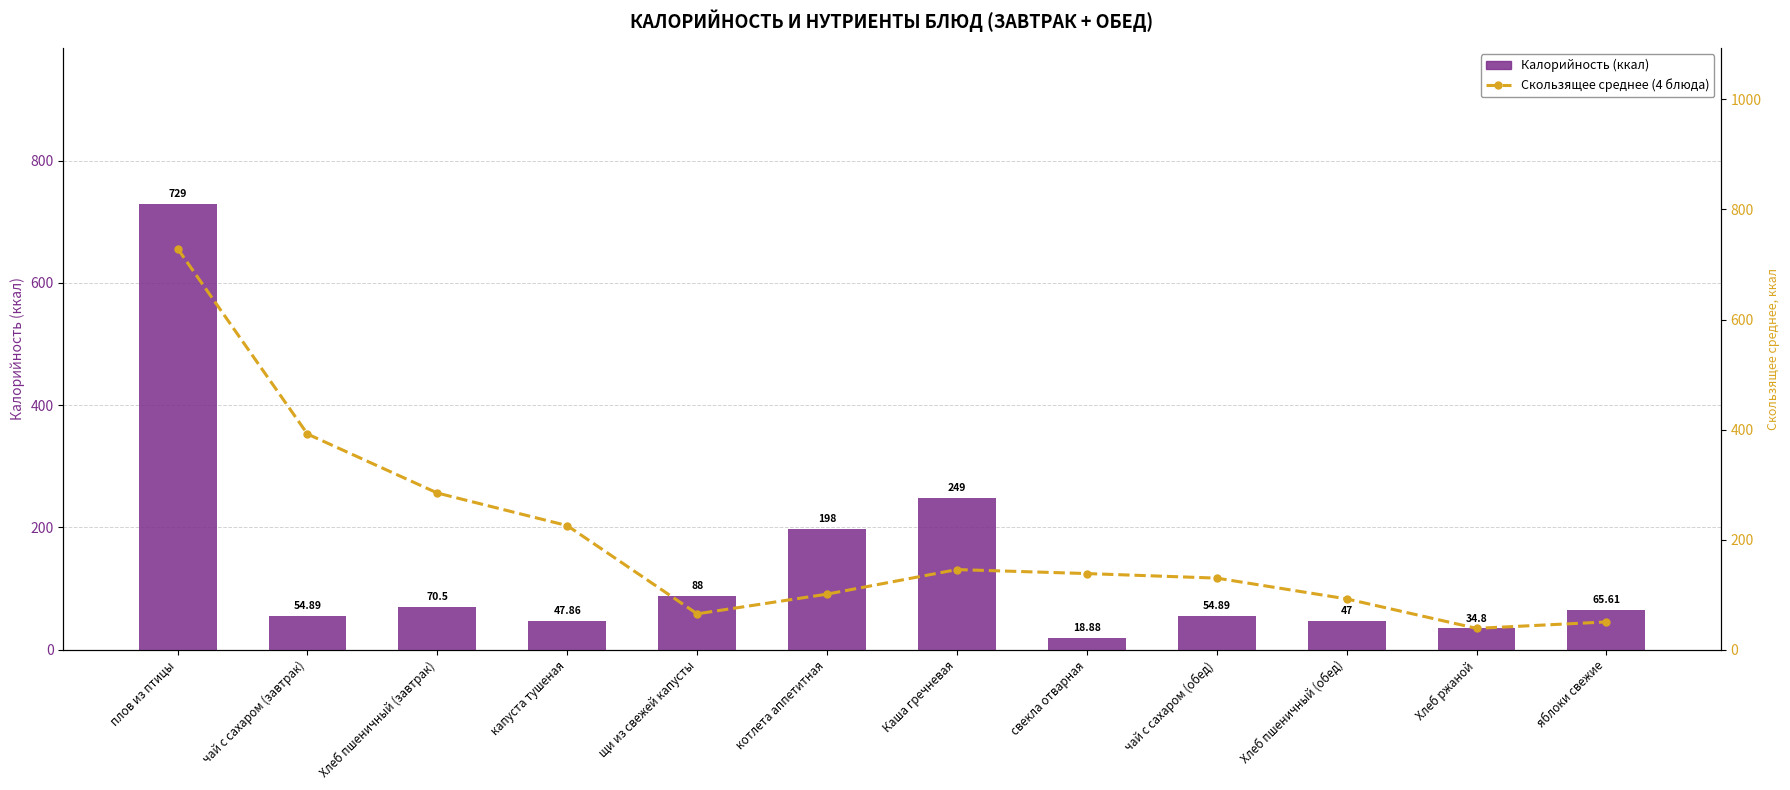

Is it true that Калорийность (ккал) equals 149.8 at щи из свежей капусты?

False